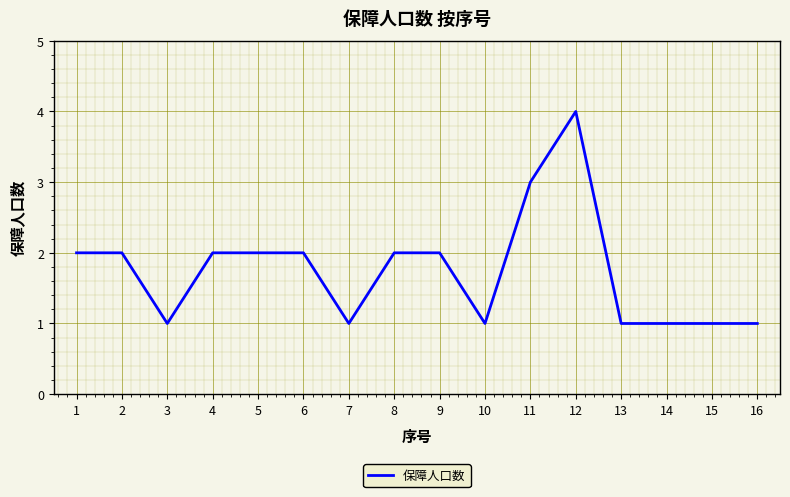

True or false: the data shows 1 at 15.

True